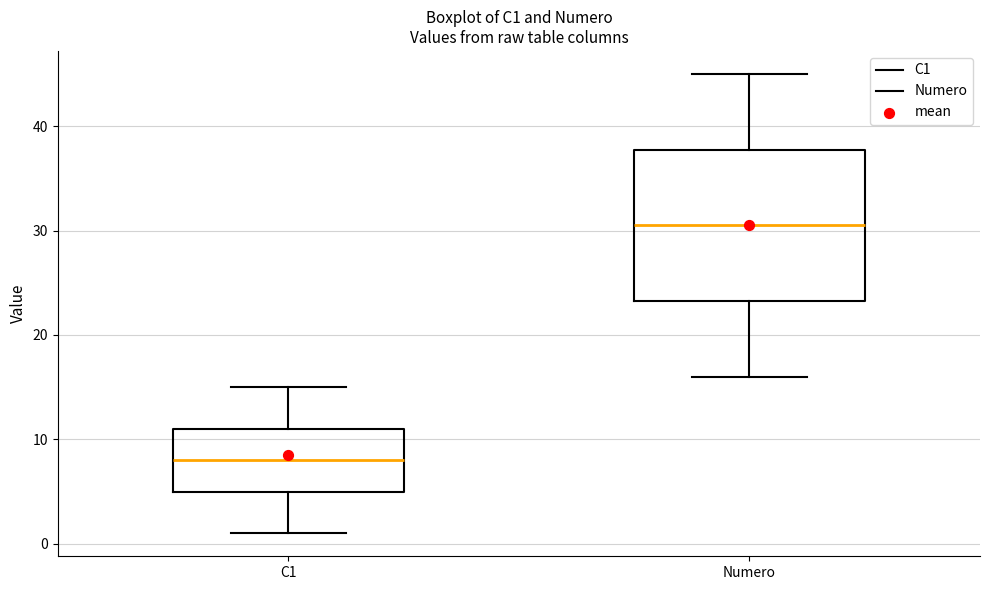

Where does the lower whisker of the box for Numero end on the y-axis? The values are not printed on the chart, so give them approximately, as read against the axis.

16